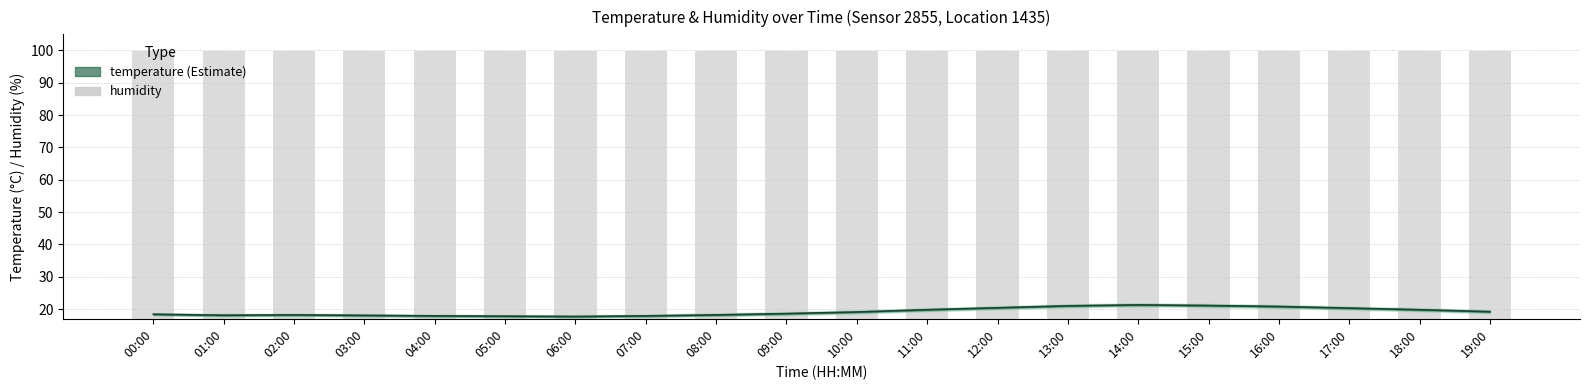

The value of temperature at 18:00 is 32.4. True or false?

False